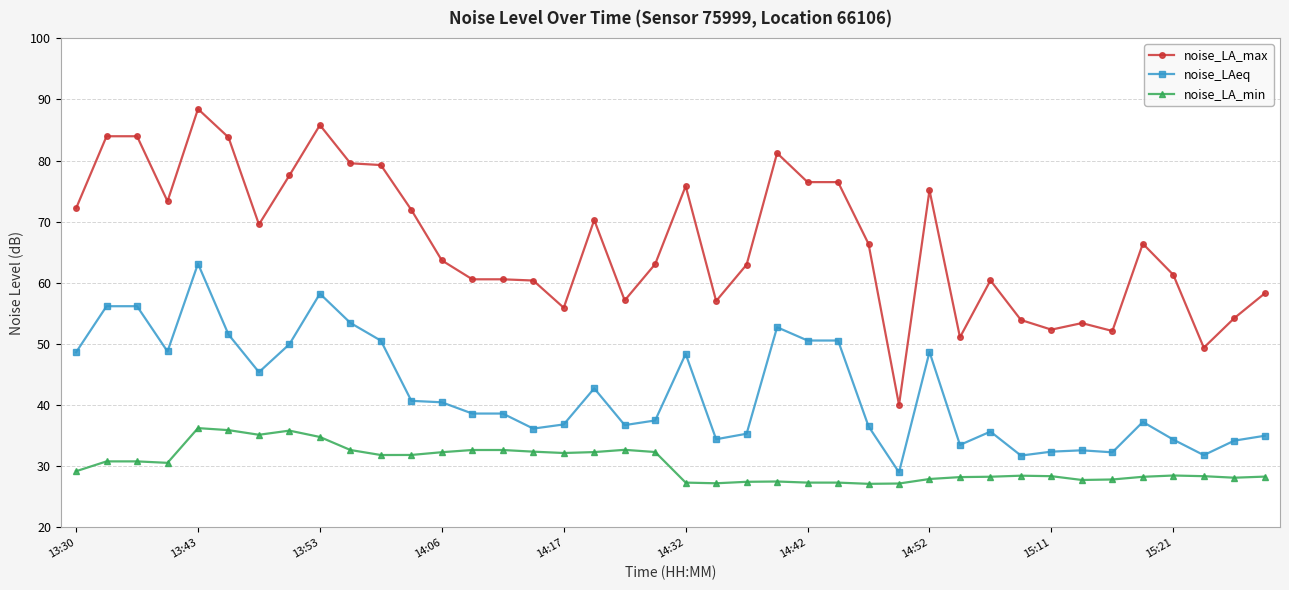

What are all the series names shown in the legend?

noise_LA_max, noise_LAeq, noise_LA_min